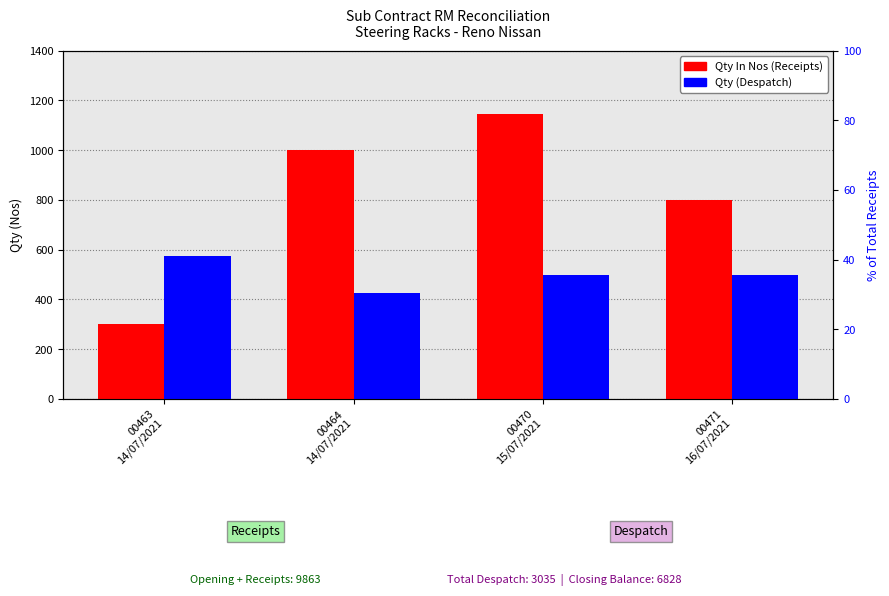

Is it true that Qty In Nos (Receipts) equals 800 at 00471
16/07/2021?

True